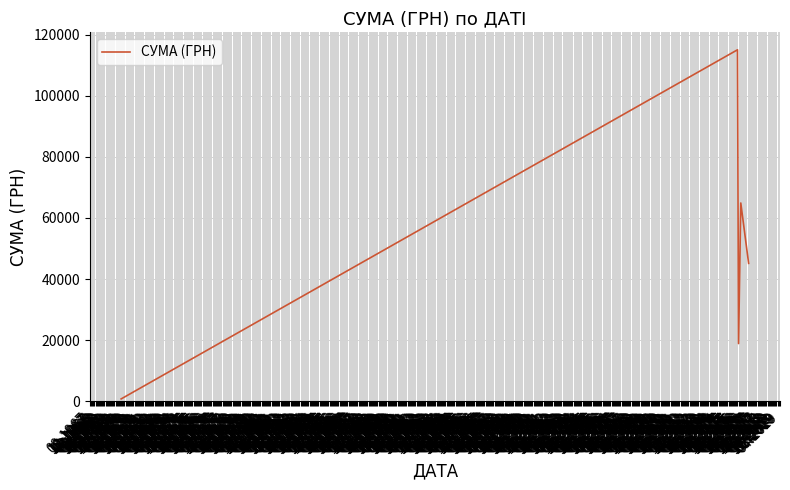

Which label corresponds to the smallest value in the chart?

01.1970